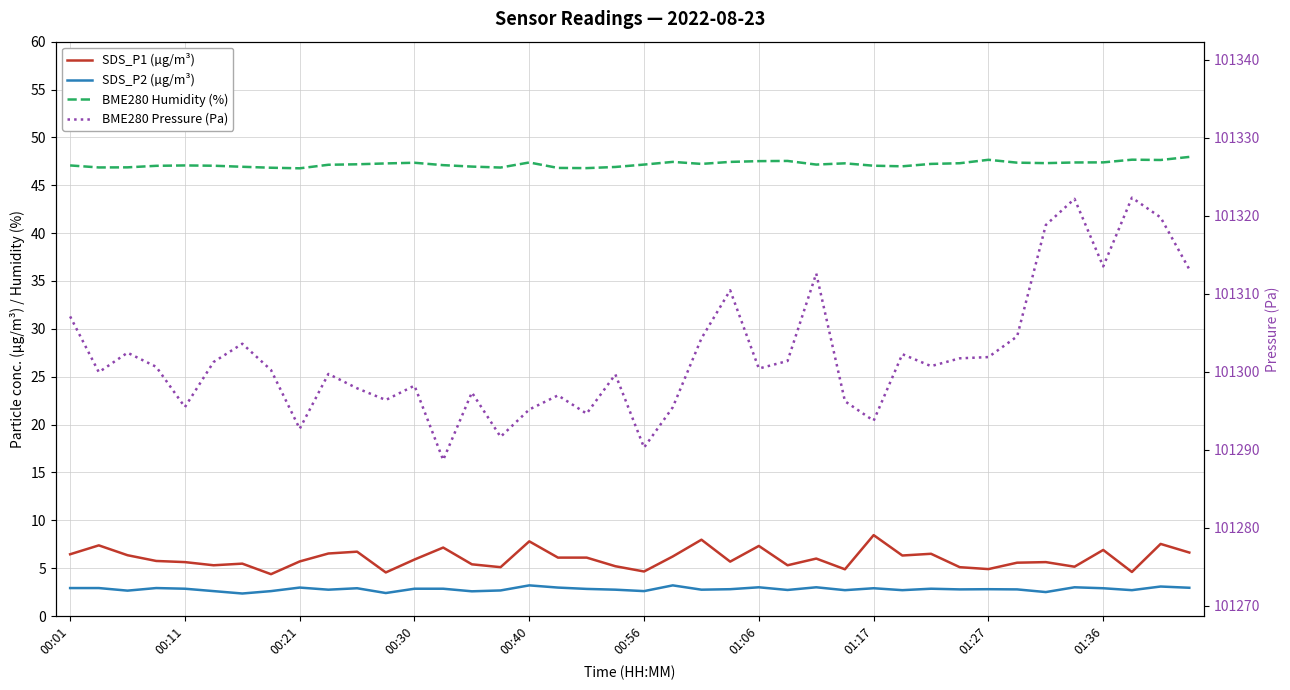

Between 21 and 30, which series saw the biggest shift?

BME280 Pressure (Pa)